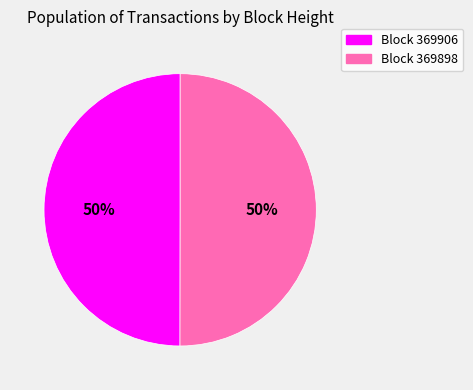

To the nearest percent, what is the average slice percentage?

50%